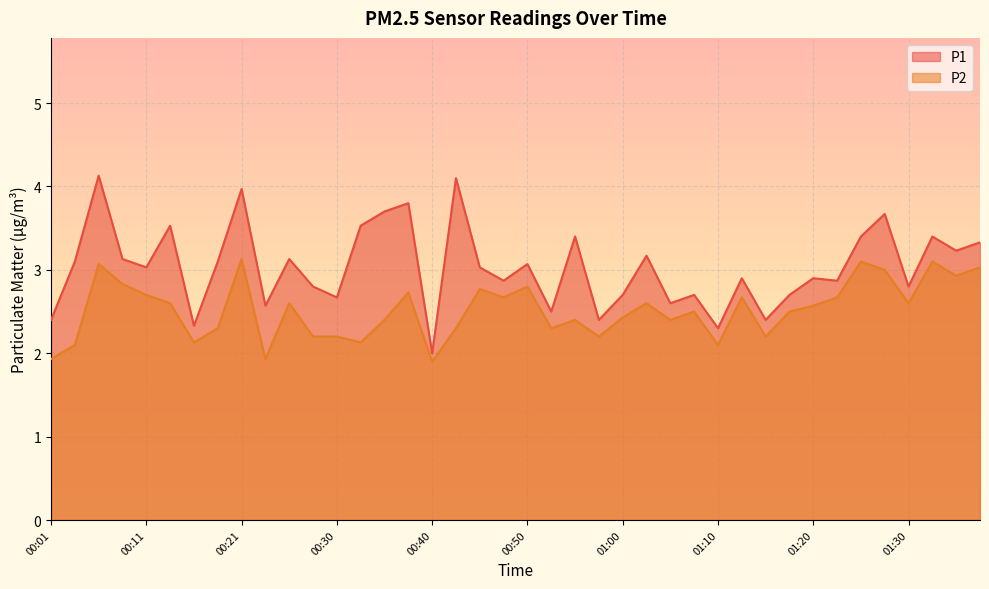

What is the minimum value shown in the chart?

1.9